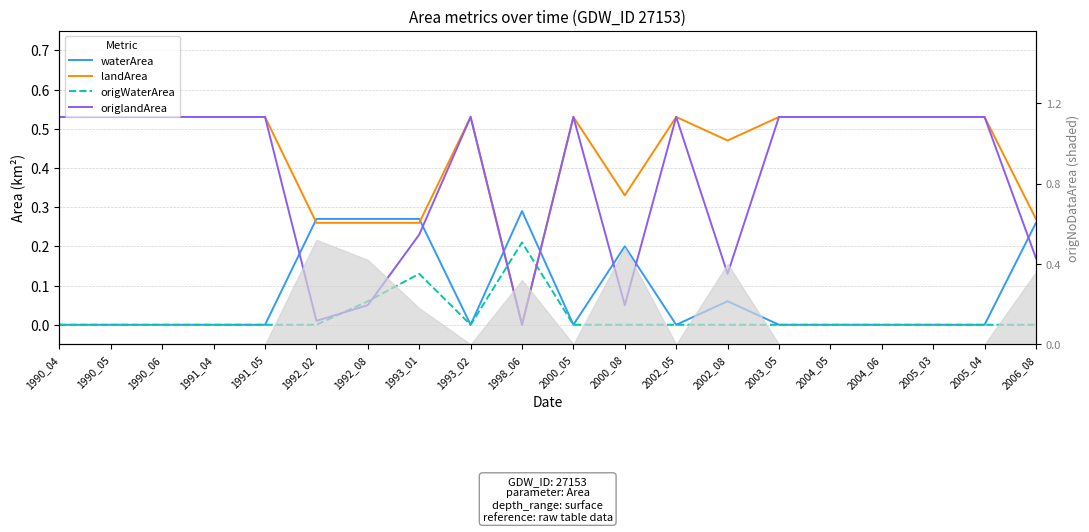

True or false: origlandArea has more than 0 interior local peaks.

True